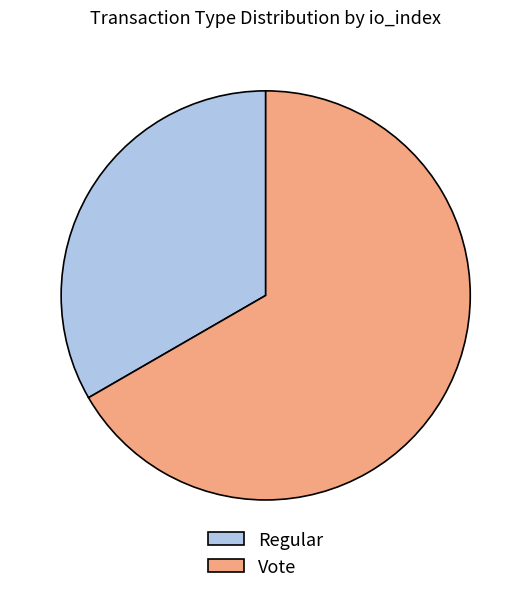

How many slices are in this pie chart?

2